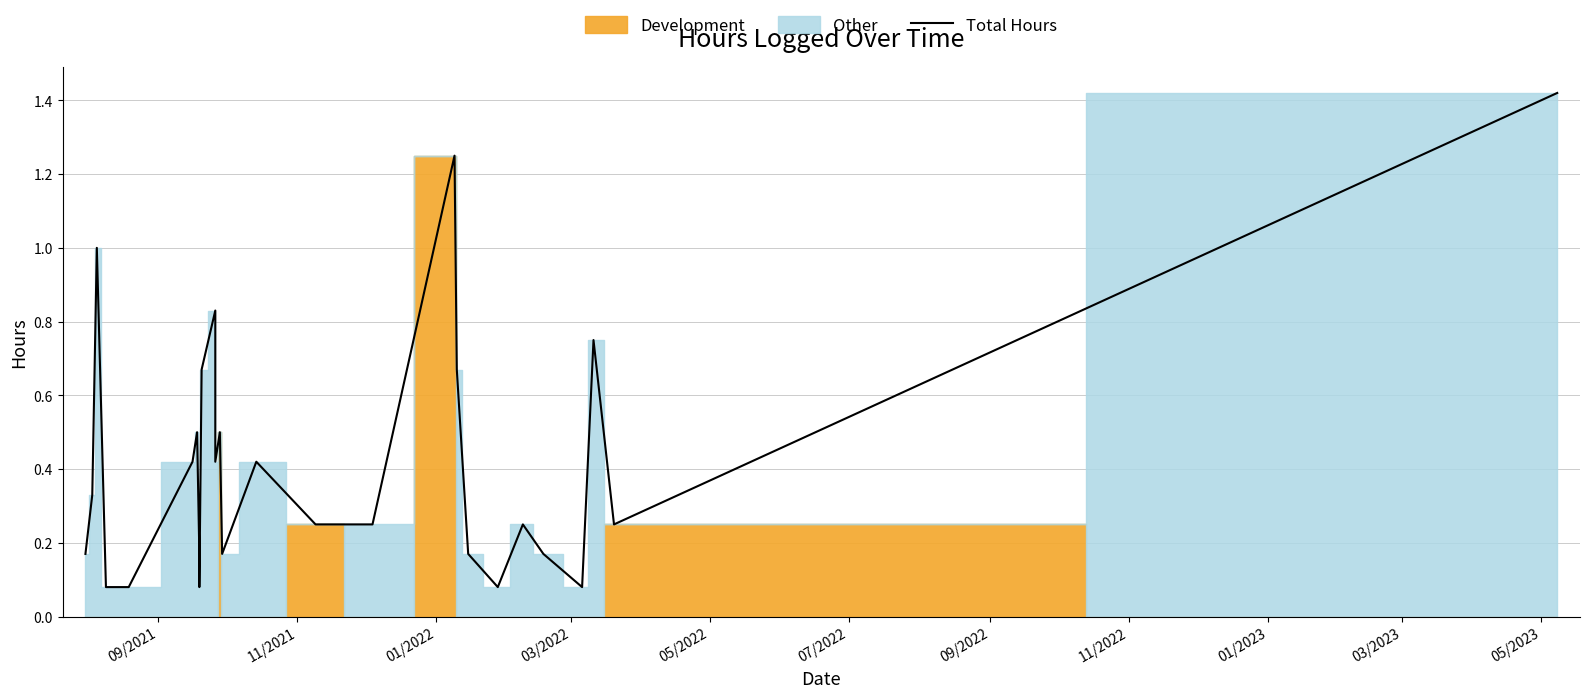

How many interior local valleys (lower than both neighbors) does the data have?

6